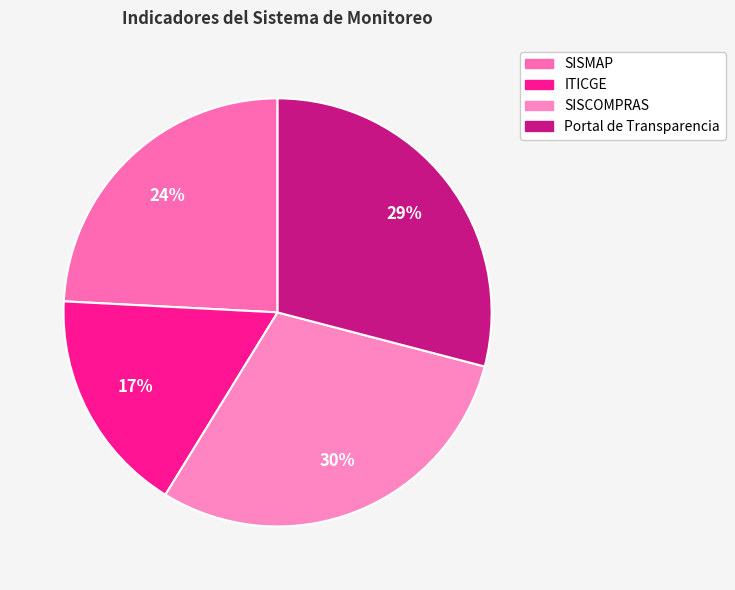

To the nearest percent, what portion does SISMAP represent?

24%